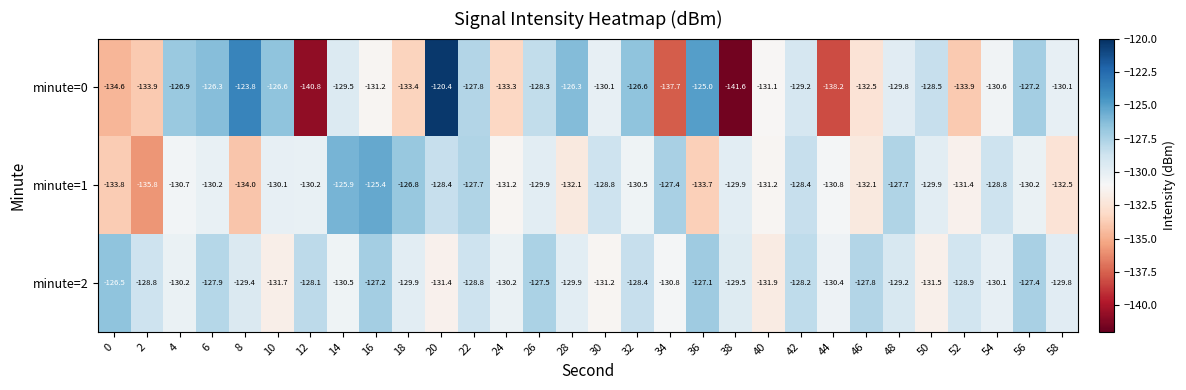

What is the difference between the second highest and second lowest values in the minute=1 series?

8.1